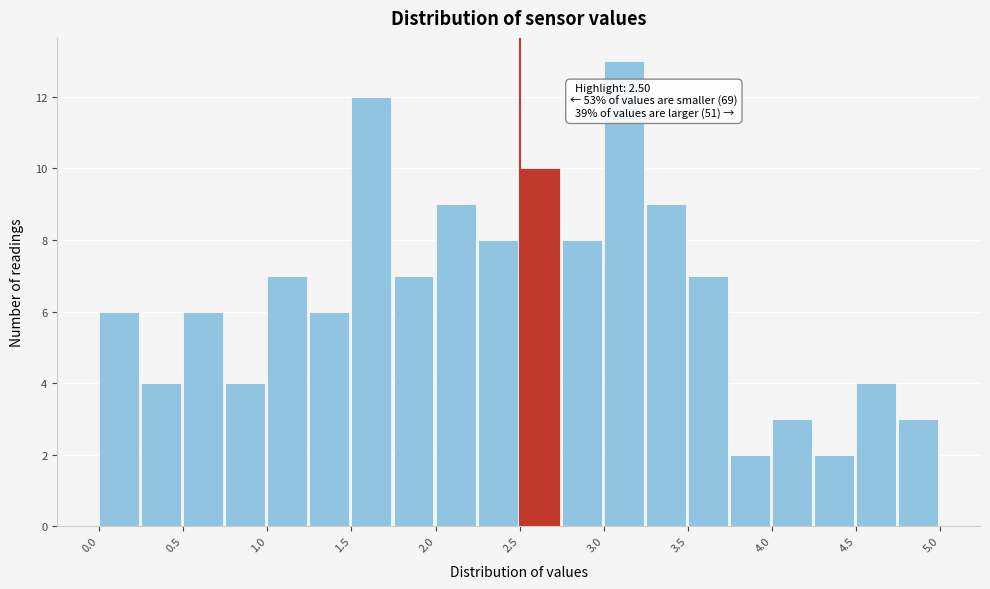

Over which range of the x-axis is the bar tallest?

3.00 to 3.25